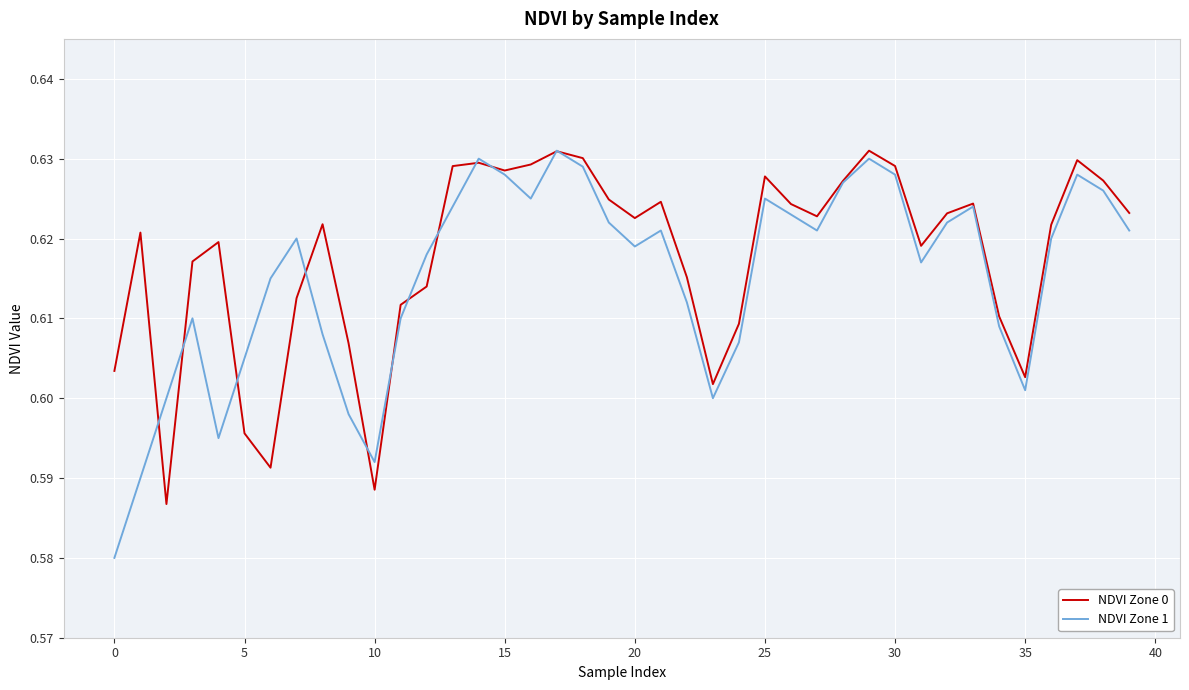

After their last crossing, which series has the higher values: NDVI Zone 0 or NDVI Zone 1?

NDVI Zone 0